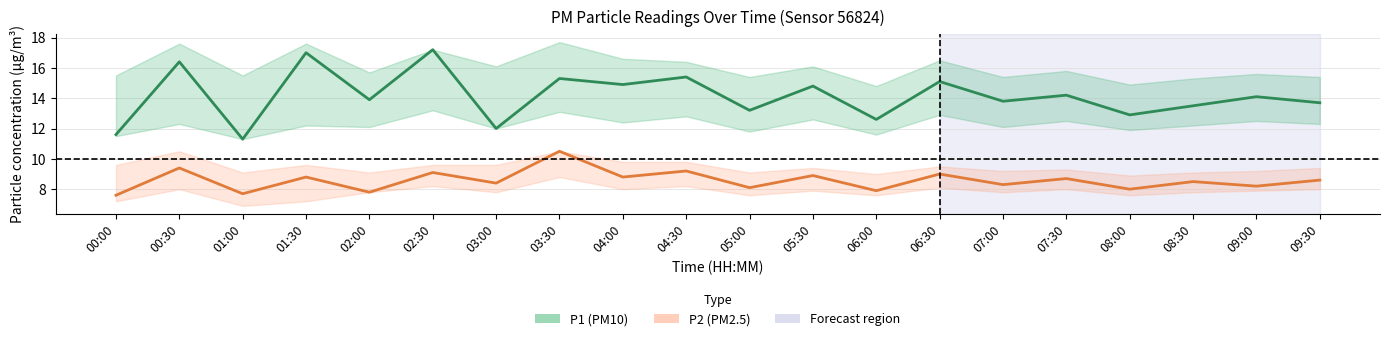

Which category has the highest value across all series?

02:30